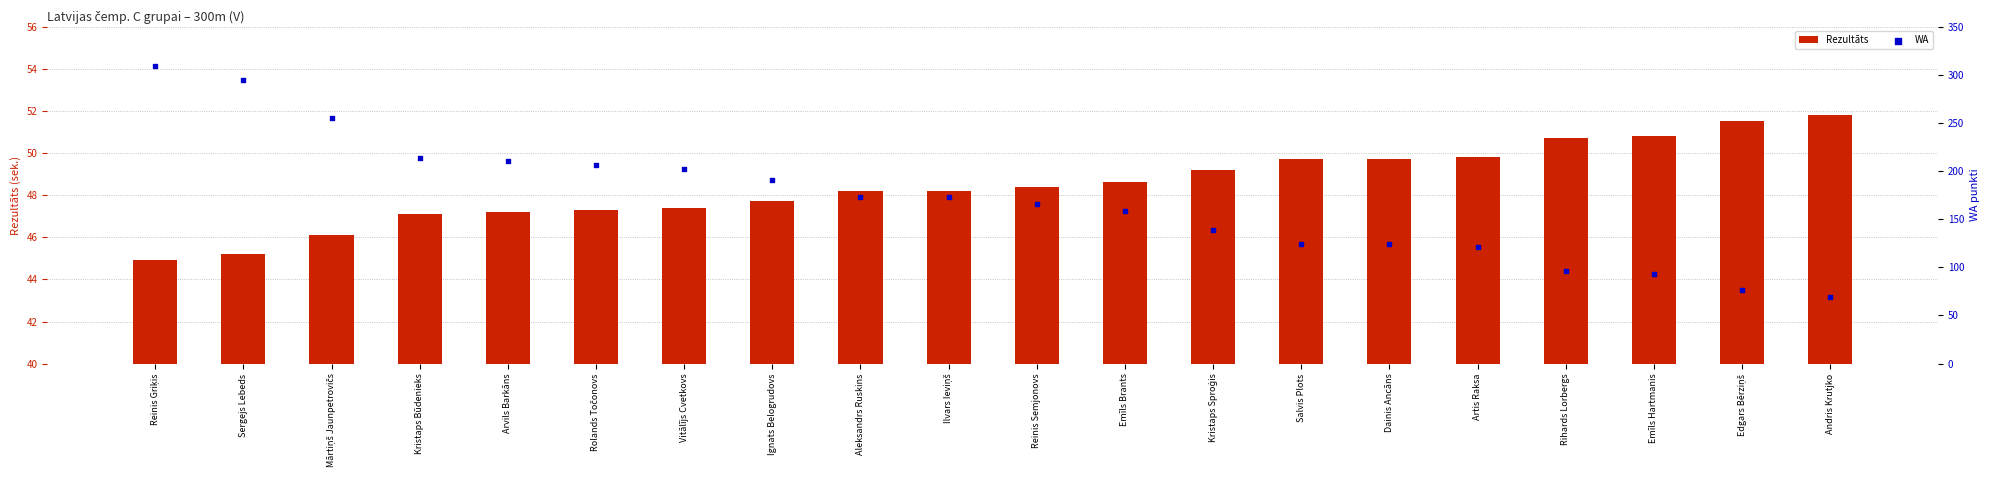

What are all the series names shown in the legend?

Rezultāts, WA